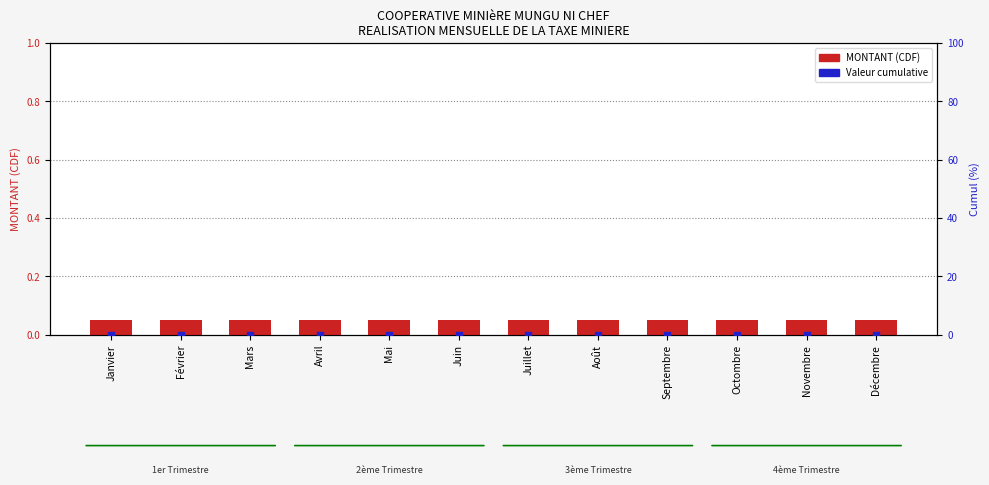

At how many categories does at least one series exceed 0?

12